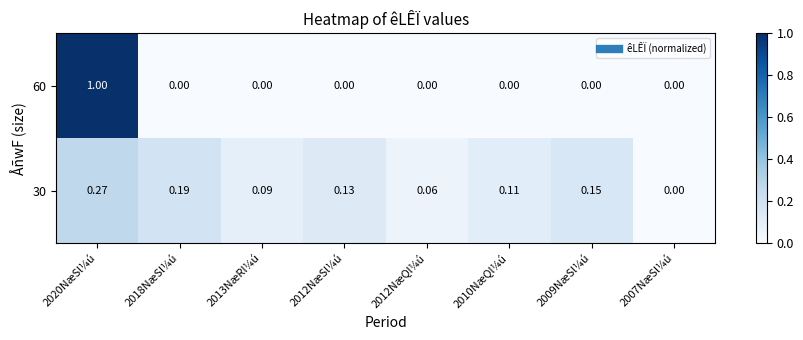

Is the value of 60 at 2013NæRl¼ú greater than the value of 30 at 2013NæRl¼ú?

No